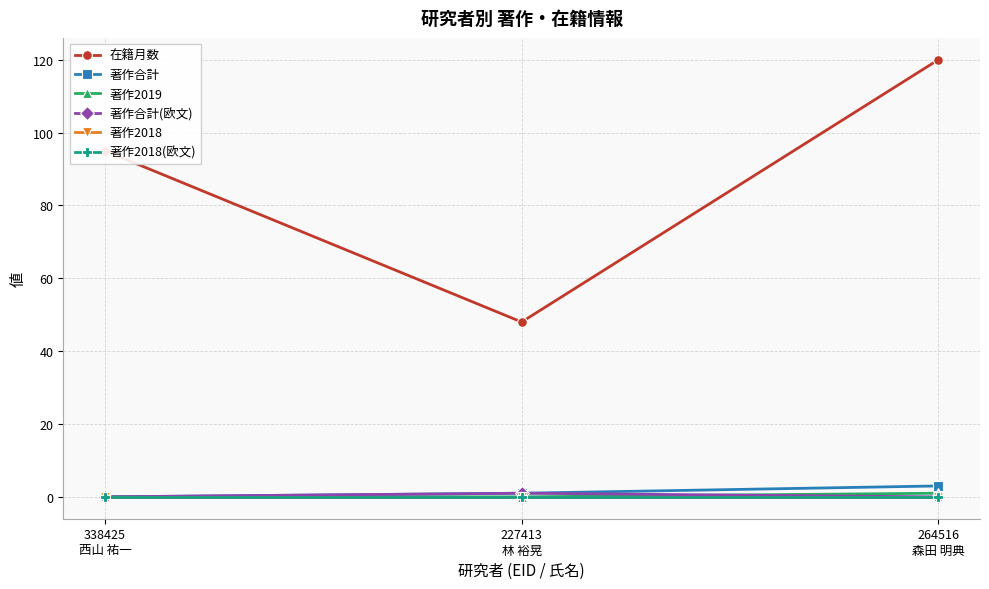

Which series has the widest spread of values?

在籍月数